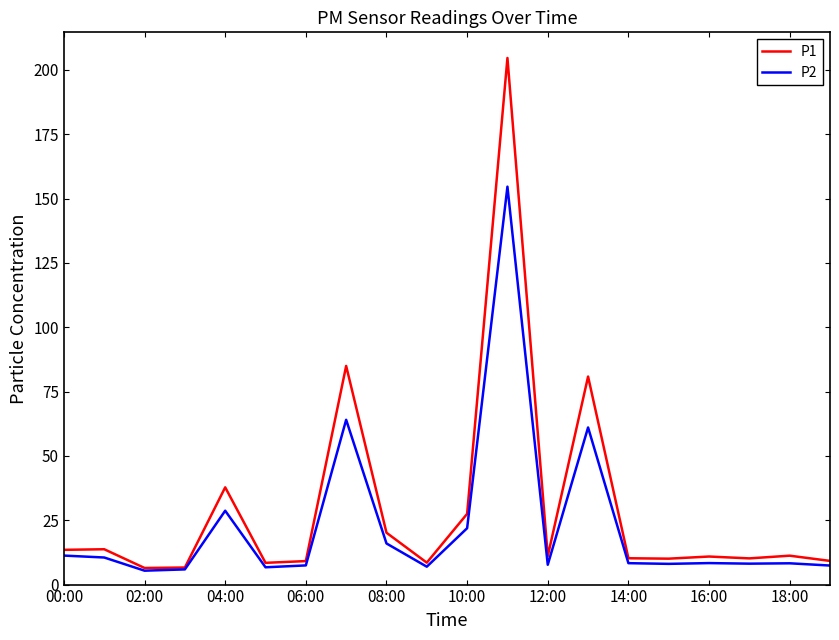

Which series has the largest range (max minus min)?

P1